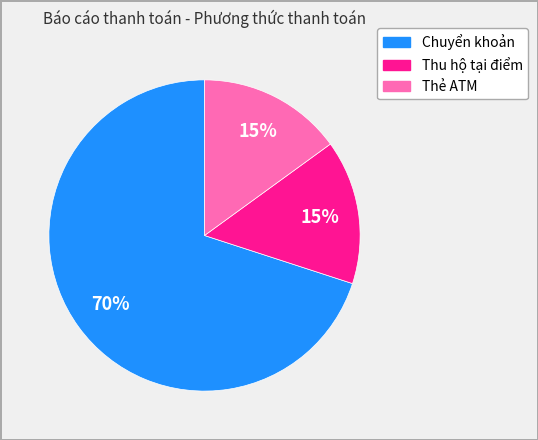

True or false: Thu hộ tại điểm accounts for 30% of the total.

False